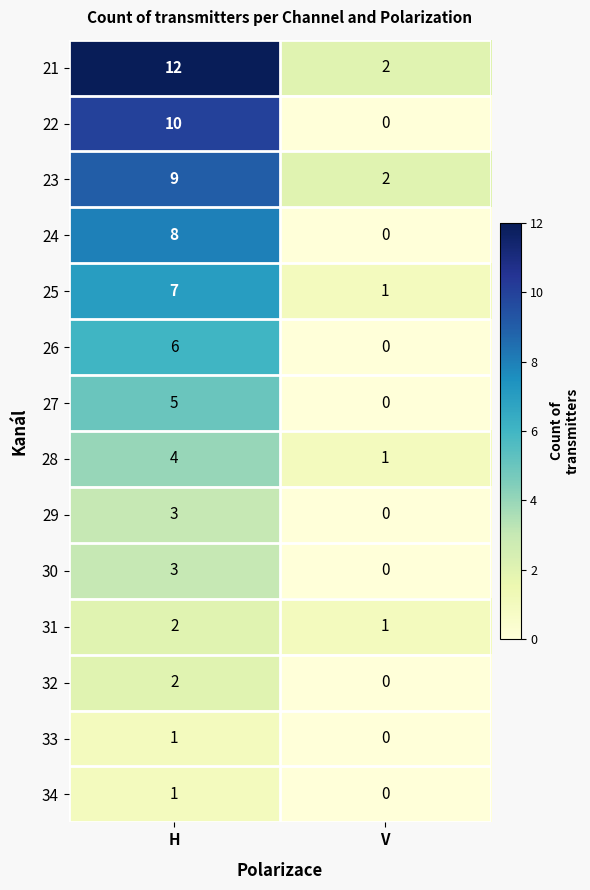

What is the difference between the maximum and minimum values in the 23 series?

7